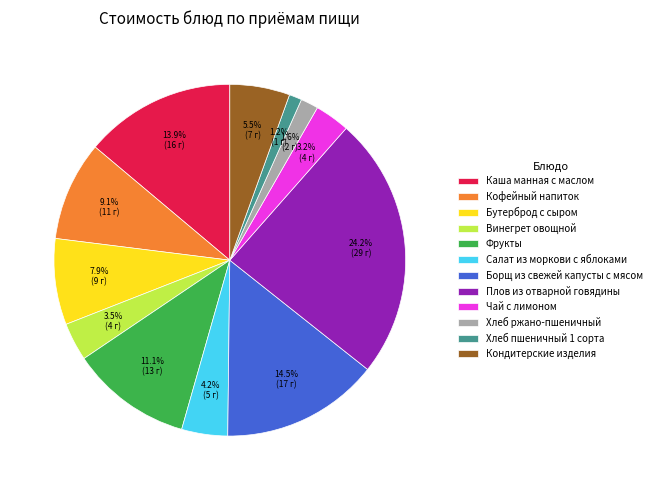

What percentage do Каша манная с маслом and Фрукты together represent?

25.0%